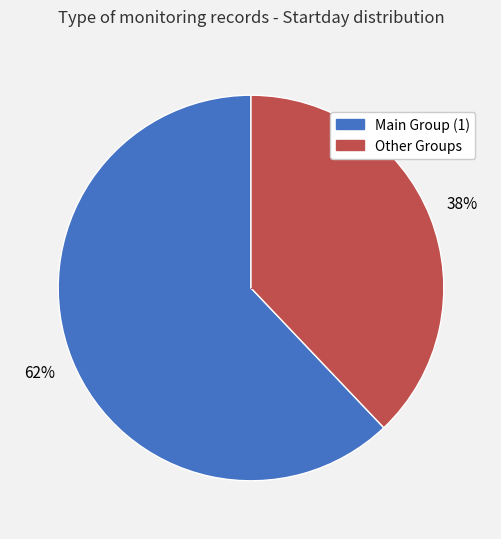

Is there any slice that represents more than half of the pie?

Yes